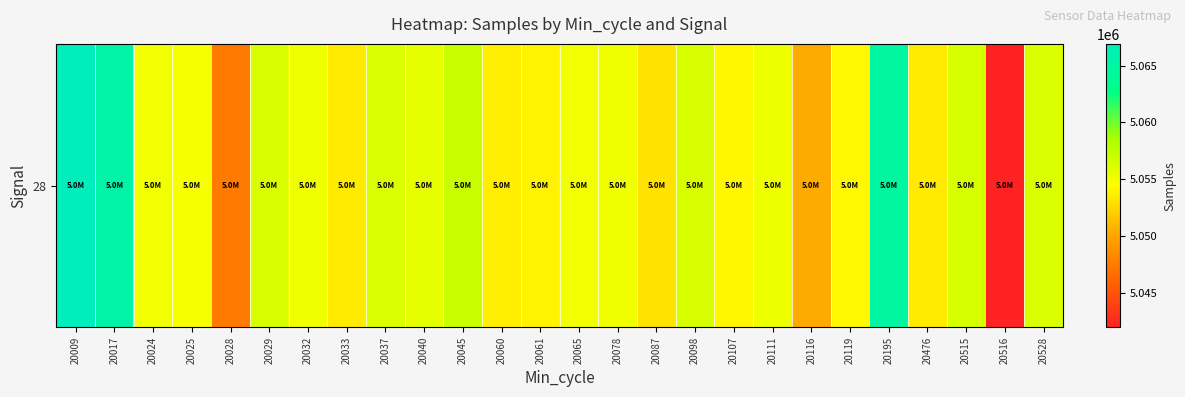

List the labels in order of value, largest first.

20009, 20017, 20195, 20045, 20515, 20098, 20029, 20528, 20037, 20040, 20111, 20032, 20078, 20065, 20024, 20025, 20119, 20107, 20061, 20060, 20476, 20033, 20087, 20116, 20028, 20516